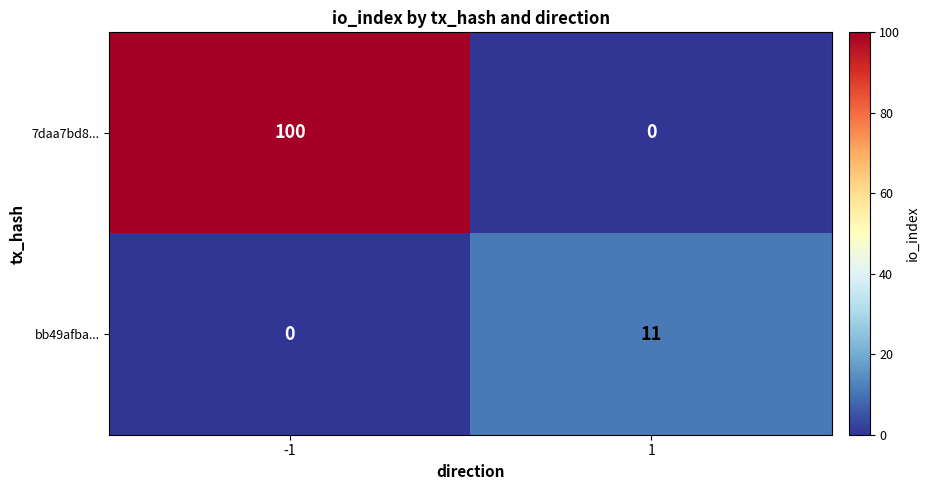

What is the difference between the highest and lowest values at -1?

100